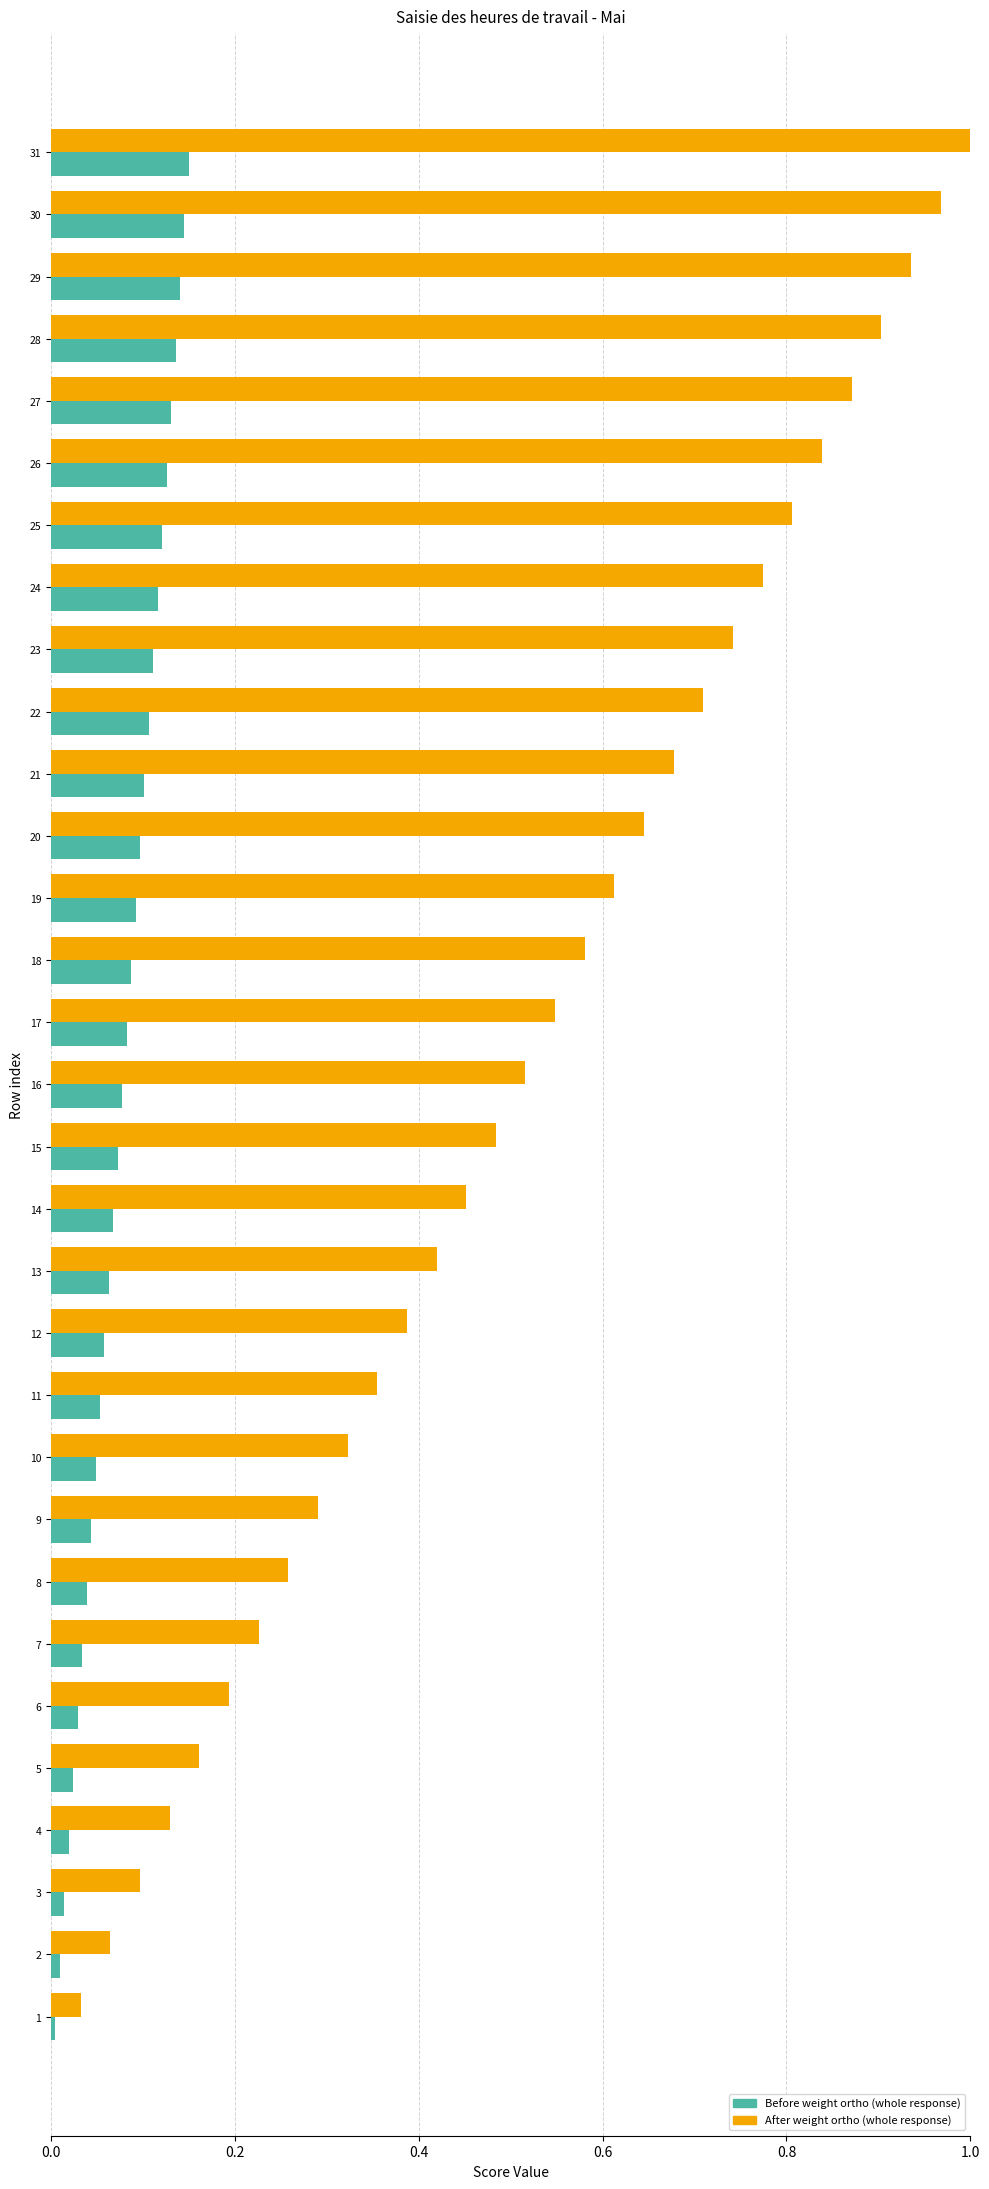

Which series has the largest total across all categories?

After weight ortho (whole response)